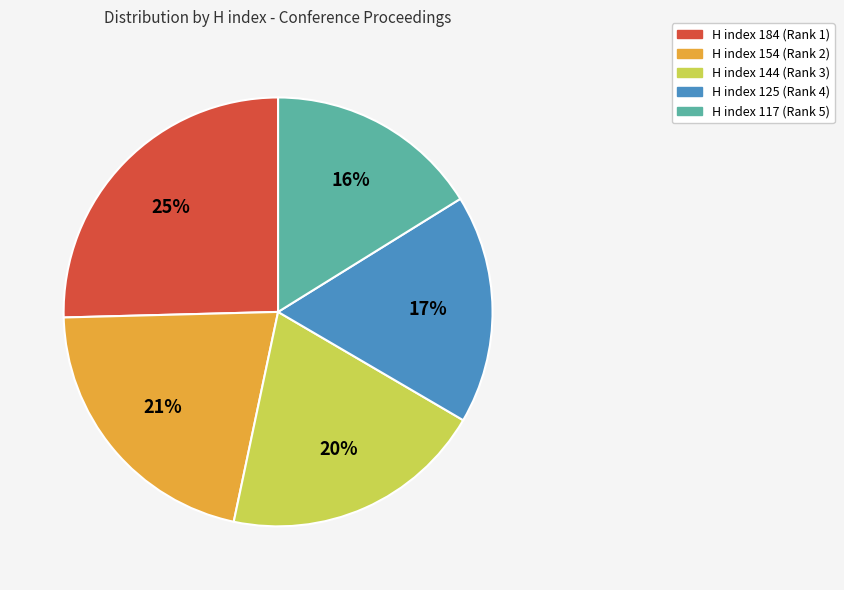

How many slices are in this pie chart?

5